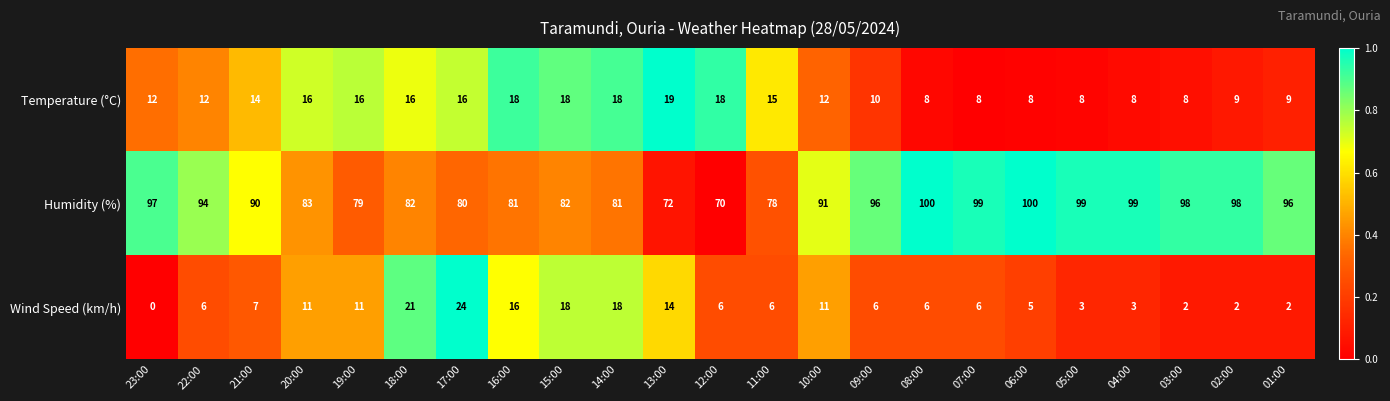

How many data points in Humidity (%) are less than 91?

11